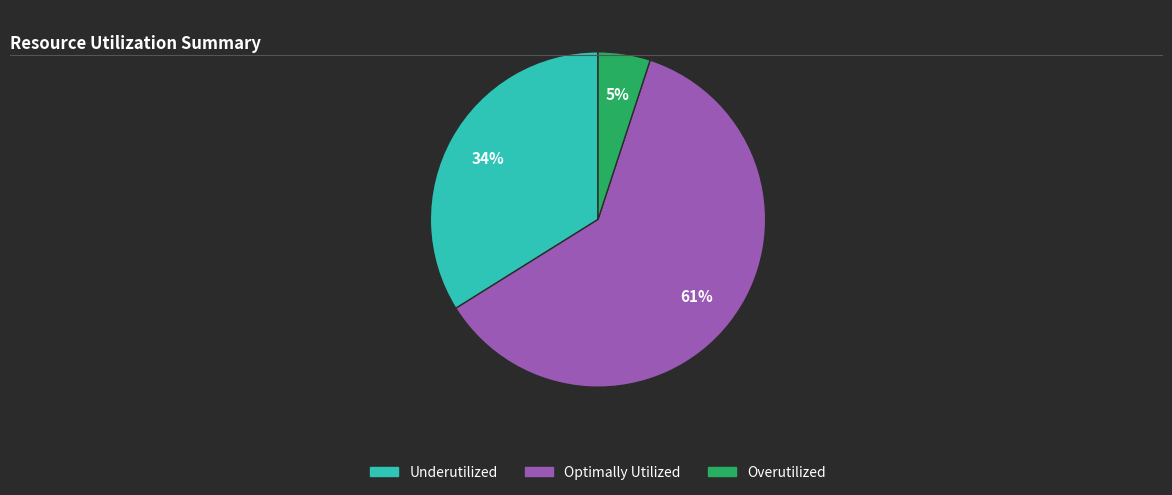

Rank the categories by value from highest to lowest.

Optimally Utilized, Underutilized, Overutilized